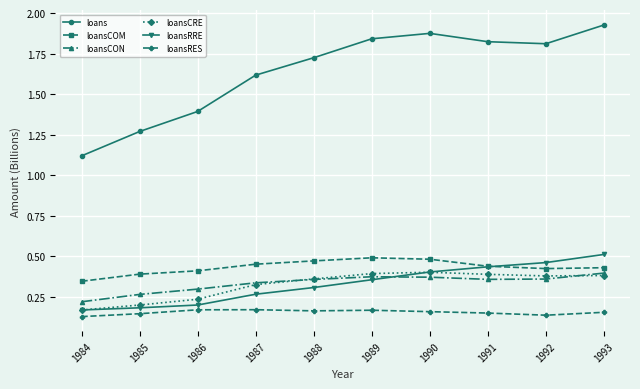

True or false: loansRES and loansRRE cross at least once.

False